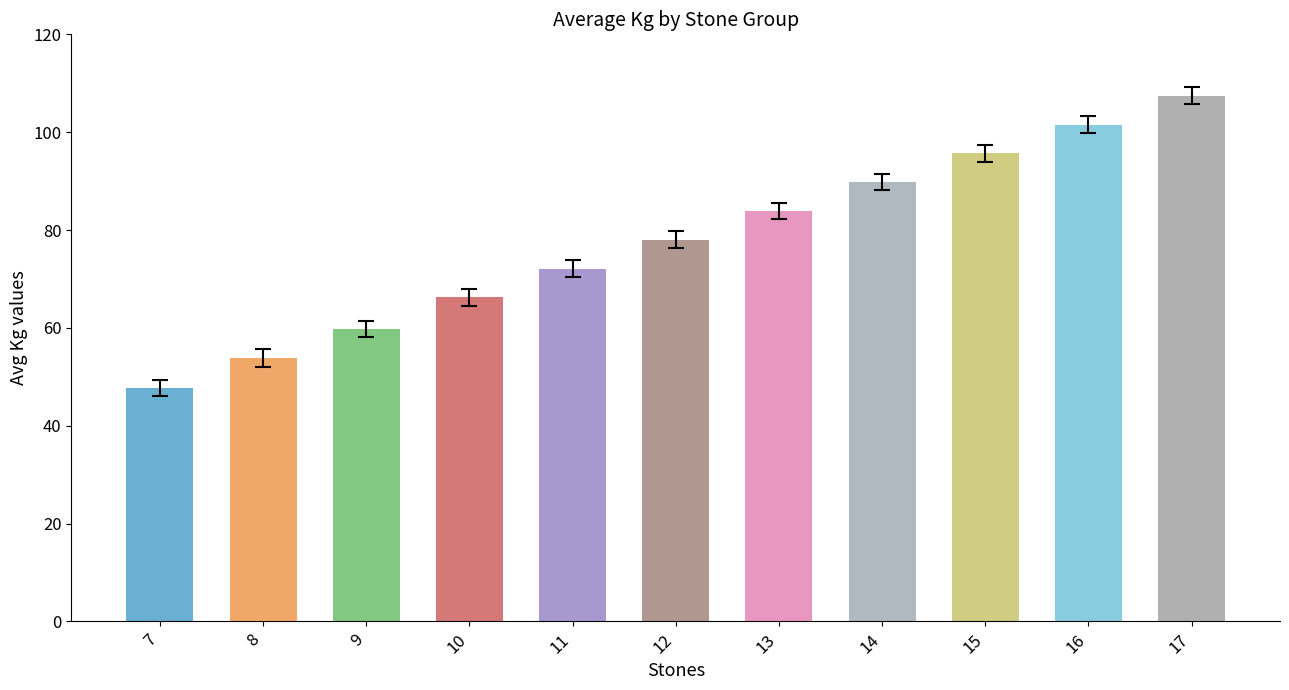

What is the sum of the values at 12 and 9?

137.8